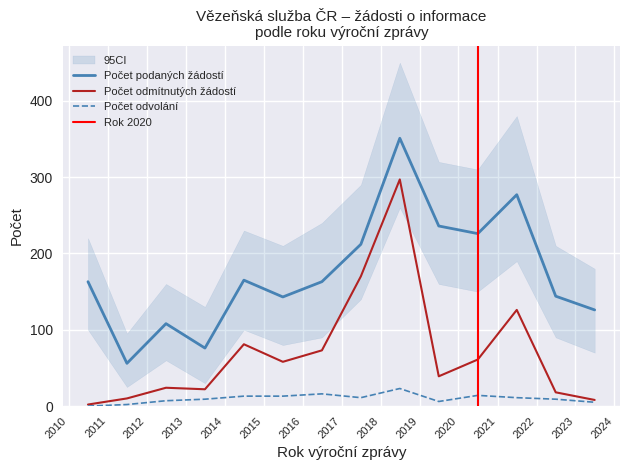

True or false: Počet podaných žádostí and Počet odvolání intersect in this chart.

False